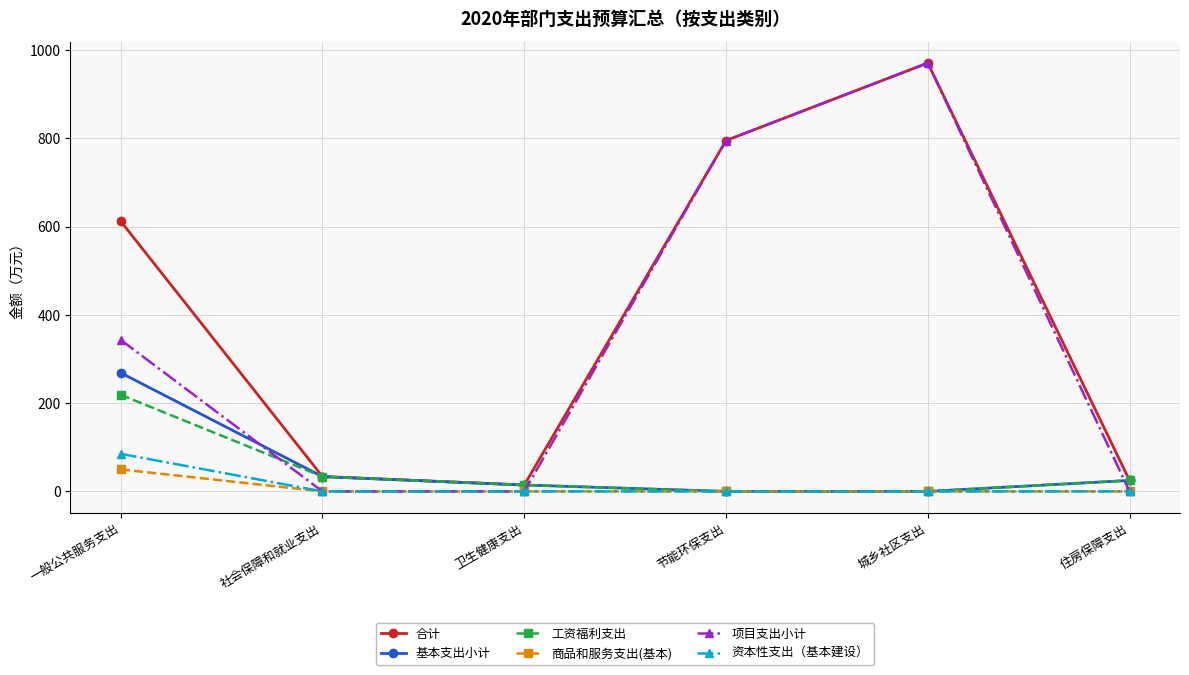

At which label does 商品和服务支出(基本) reach its peak?

一般公共服务支出